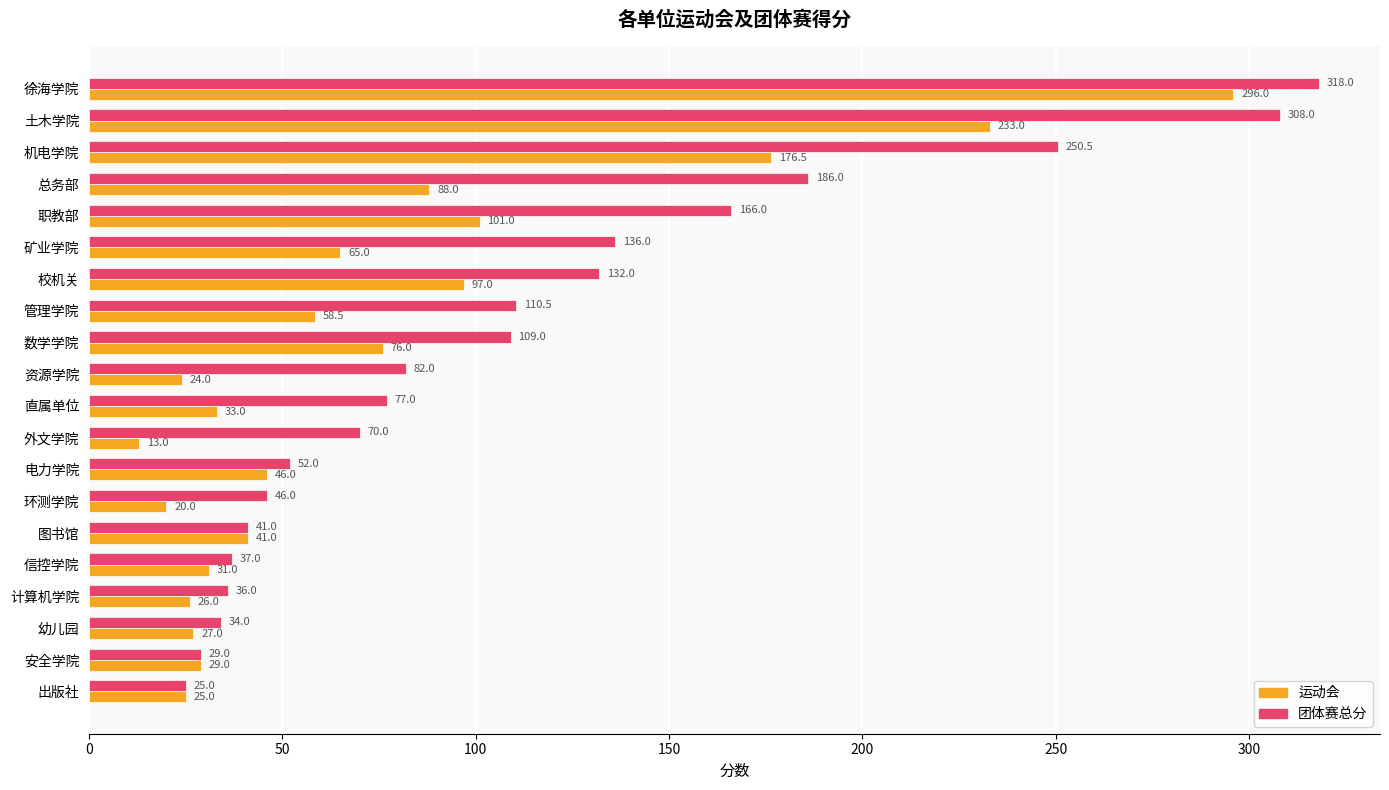

What is the difference between the maximum and minimum values in the 团体赛总分 series?

293.0